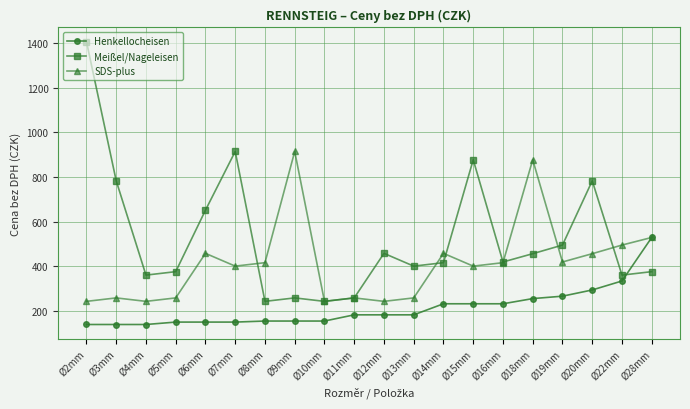

Does the chart display data point markers on the line(s)?

Yes